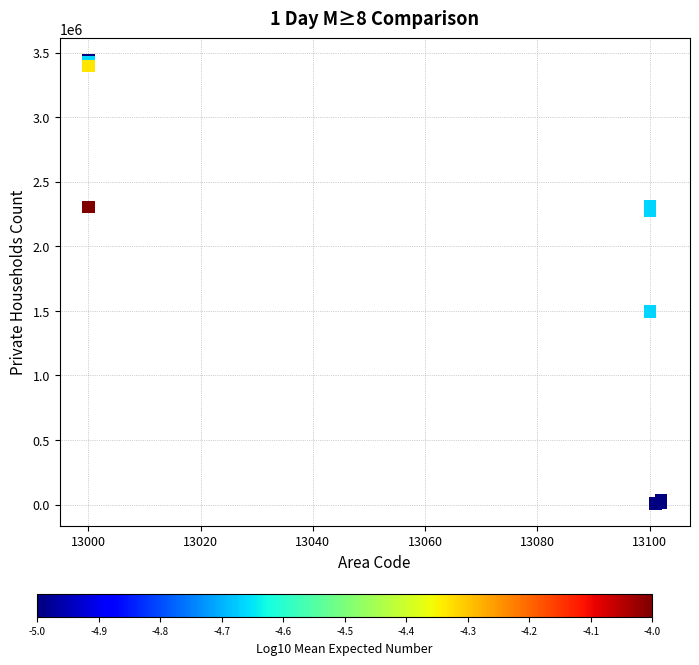

What Y value in the scatter plot is closest to 1724134?

1494370